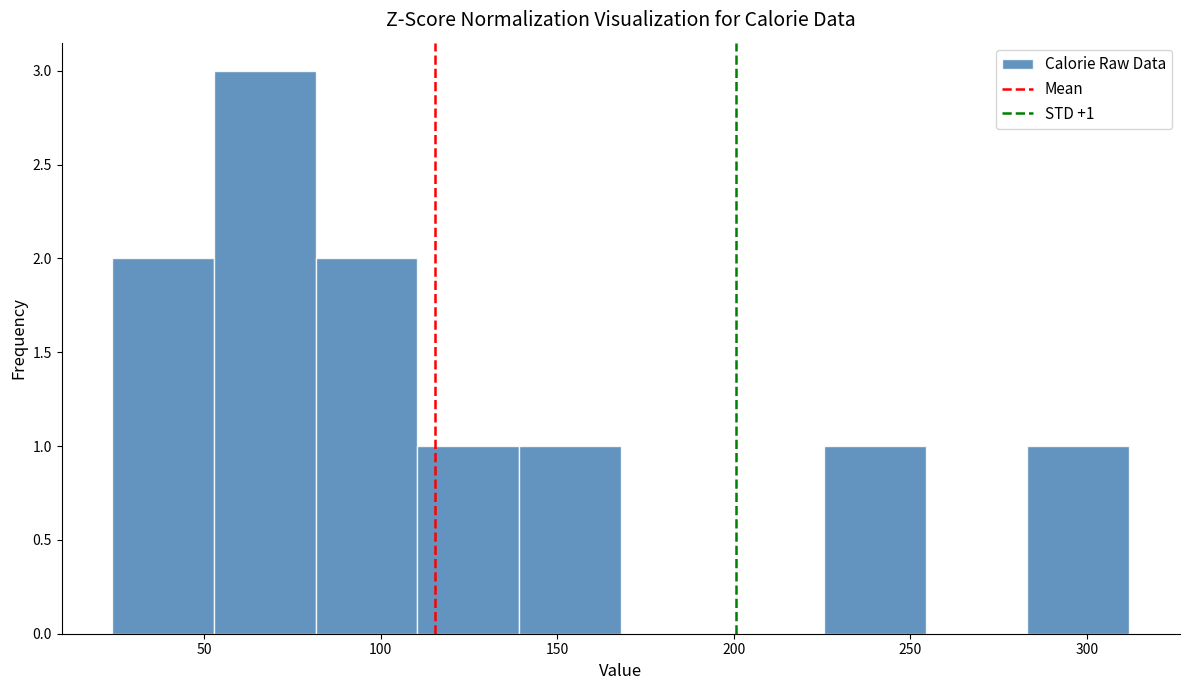

Which range on the x-axis has the tallest bar?

55 to 80